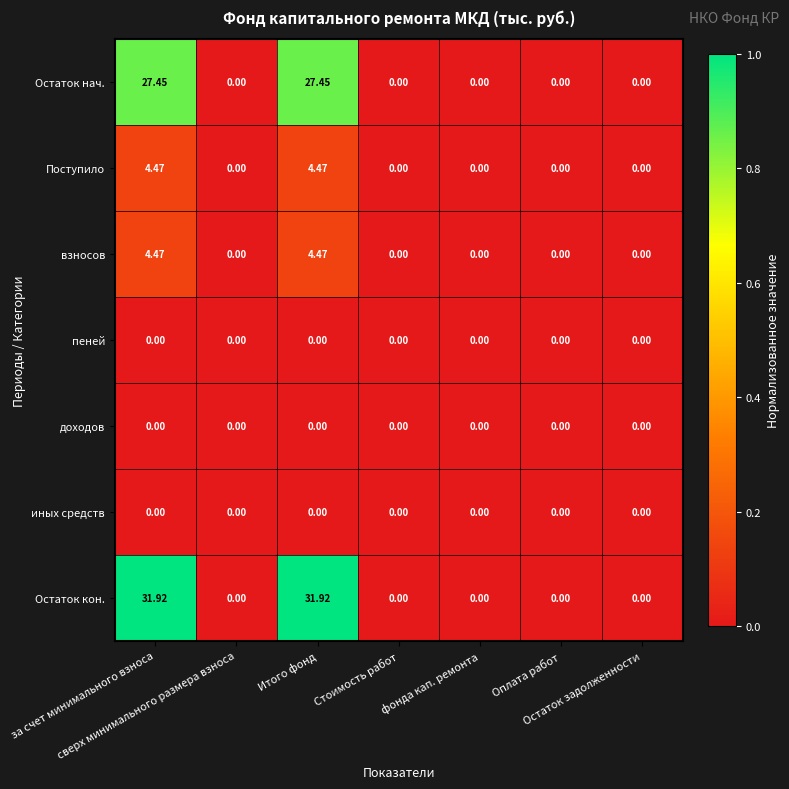

Which series has the largest total across all categories?

Остаток кон.